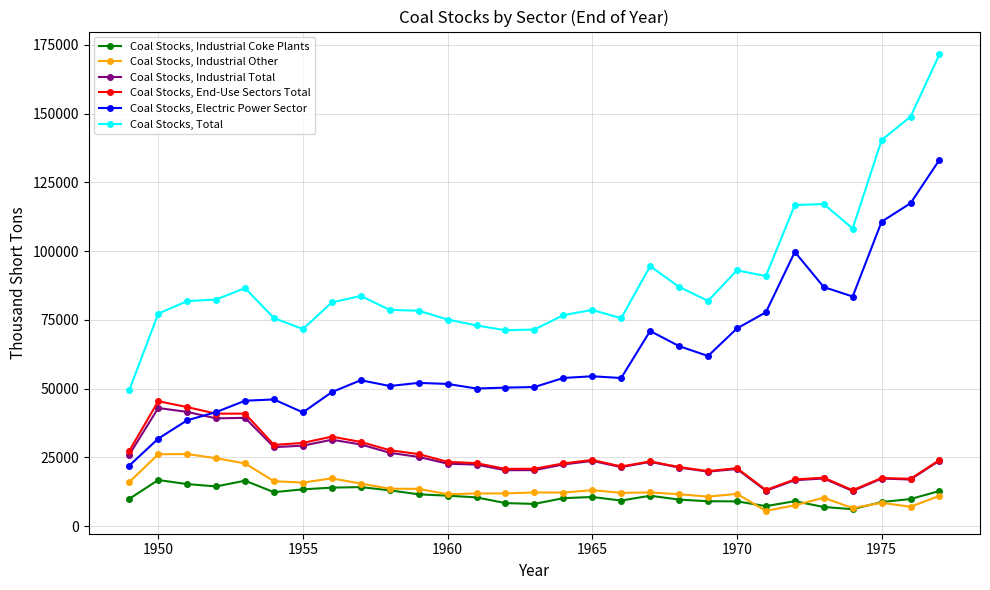

Which series has the largest range (max minus min)?

Coal Stocks, Total